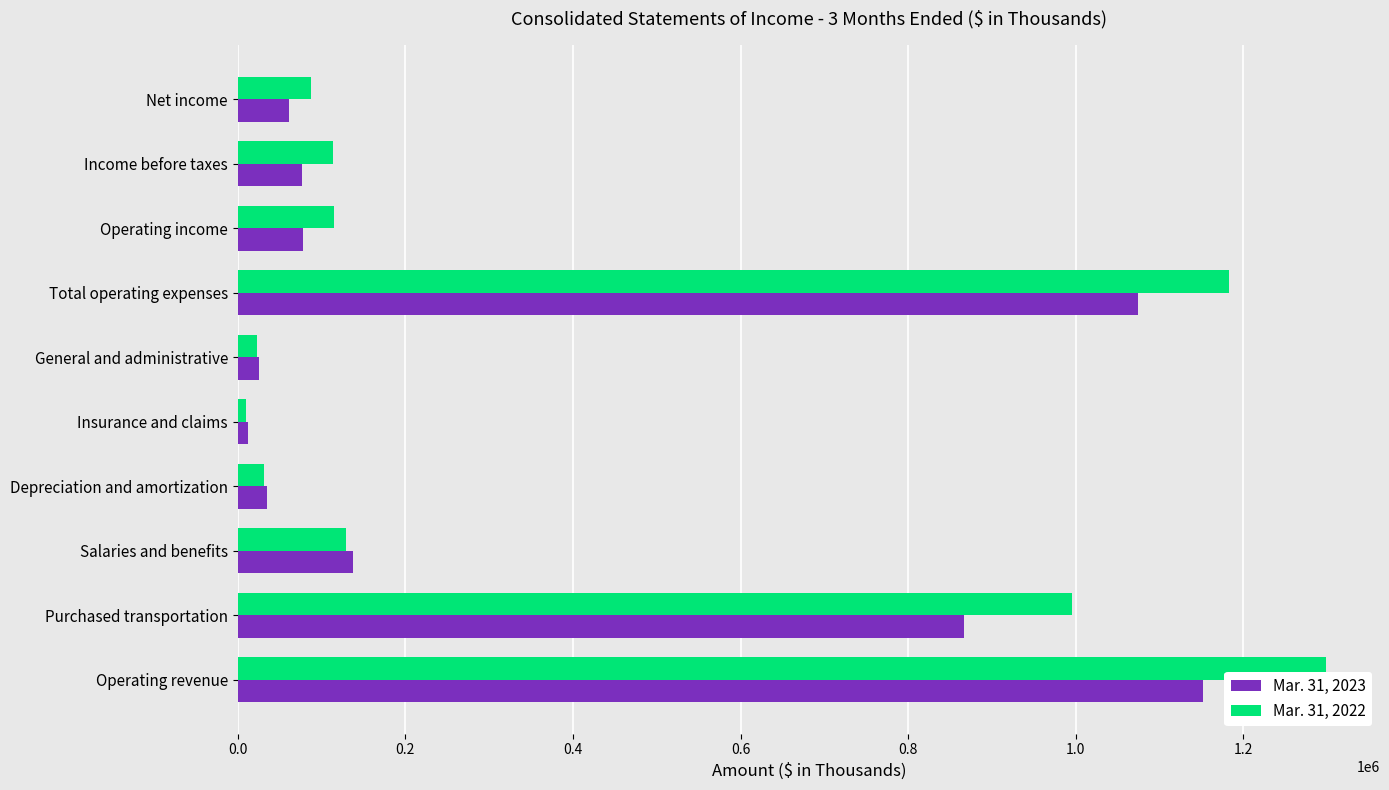

Between Salaries and benefits and Depreciation and amortization, which series saw the biggest shift?

Mar. 31, 2023